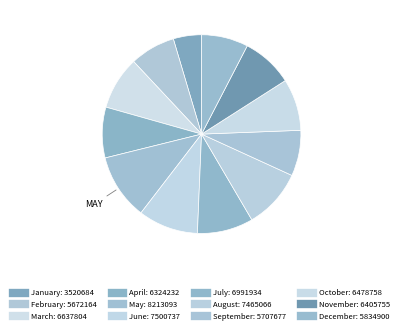

The October slice represents 23% of the pie. True or false?

False